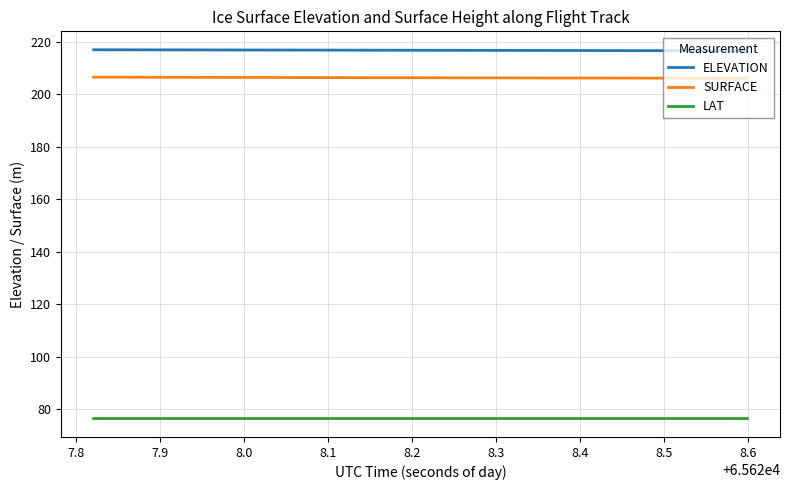

Which series has the largest total across all categories?

ELEVATION